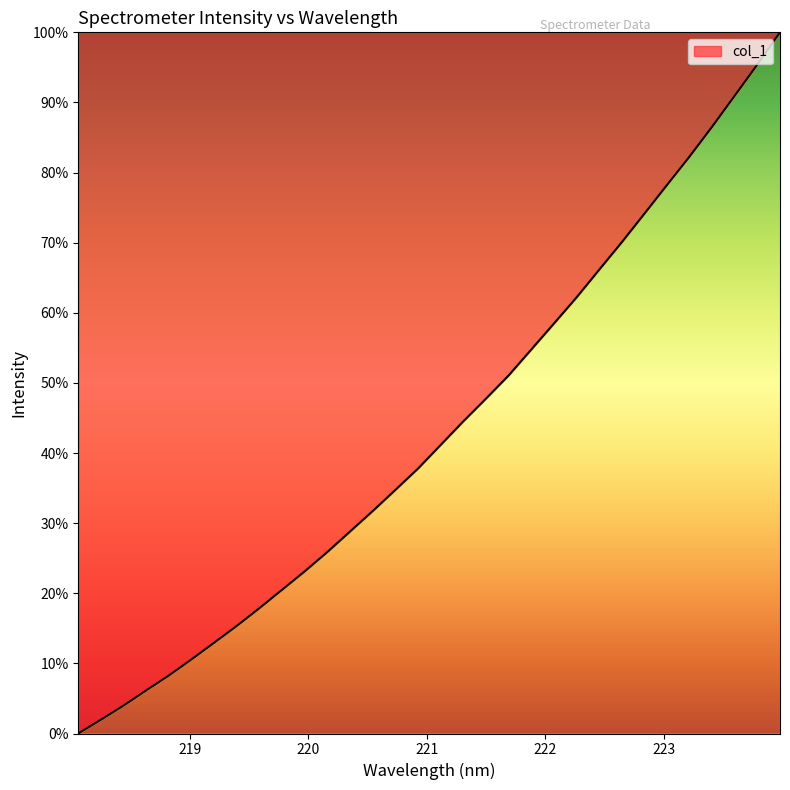

What is the maximum value shown in the chart?

100.0